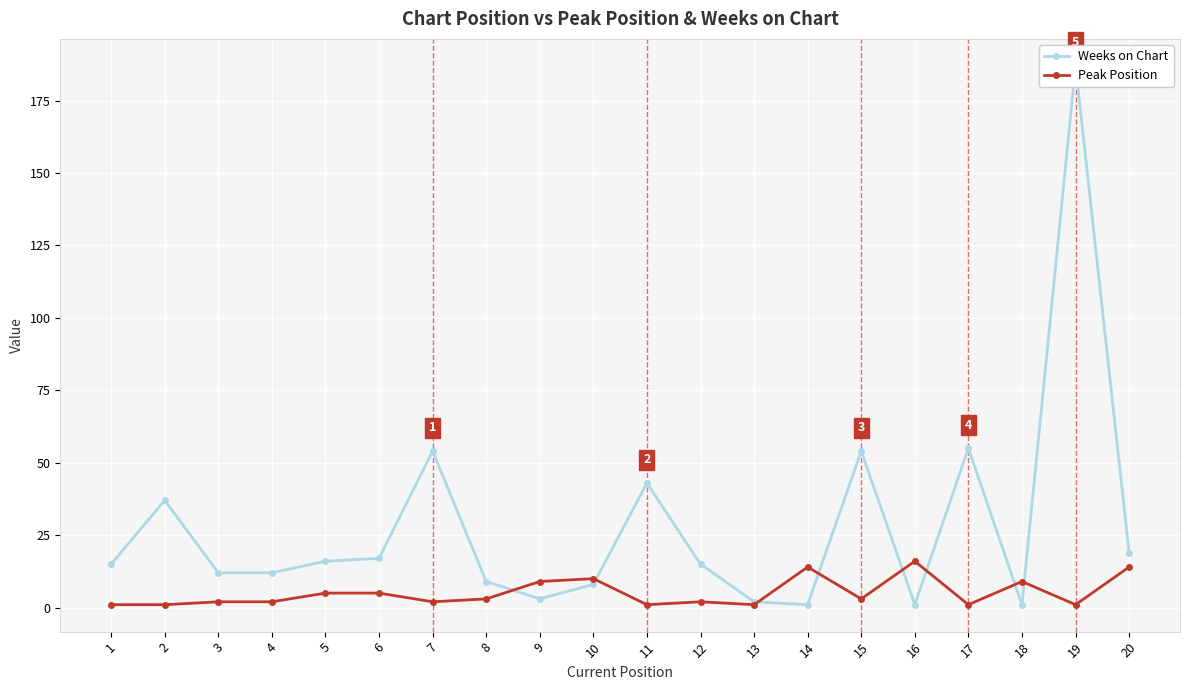

Which category has the lowest value across all series?

14